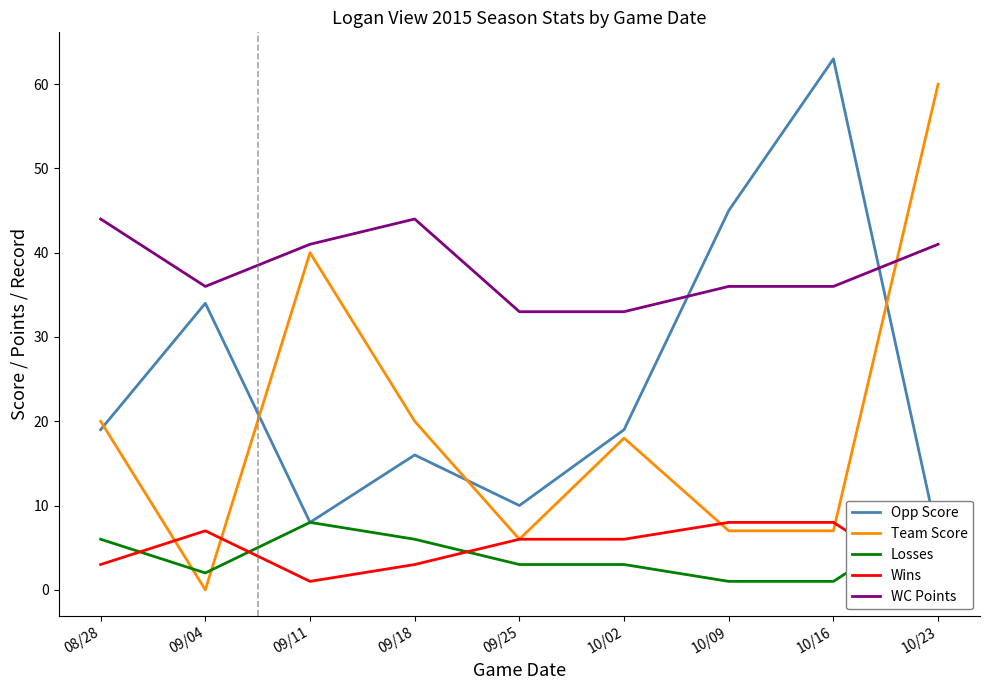

How many data points in Losses are above 3?

4